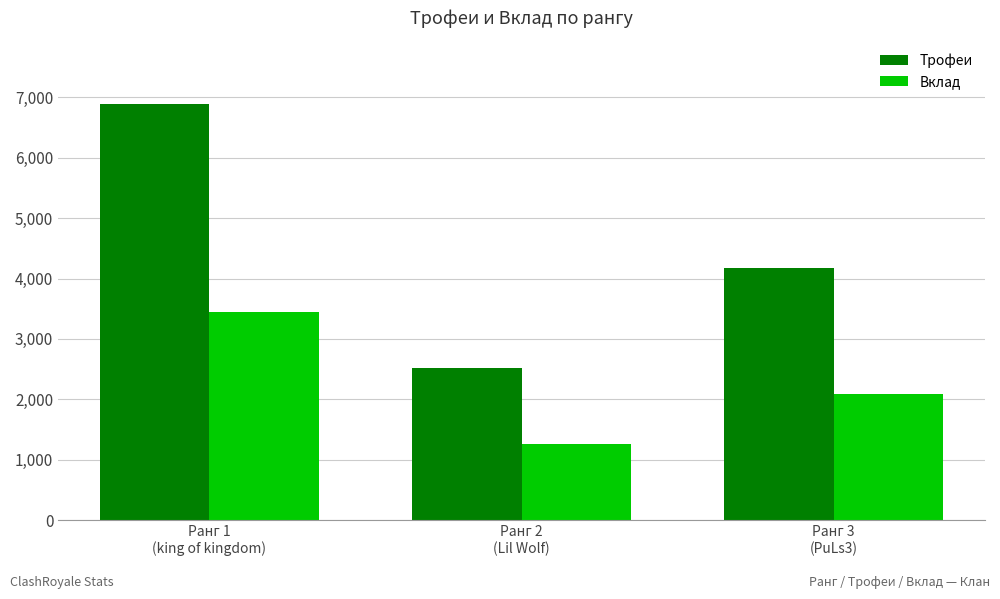

Is it true that Вклад equals 2088 at Ранг 3
(PuLs3)?

True